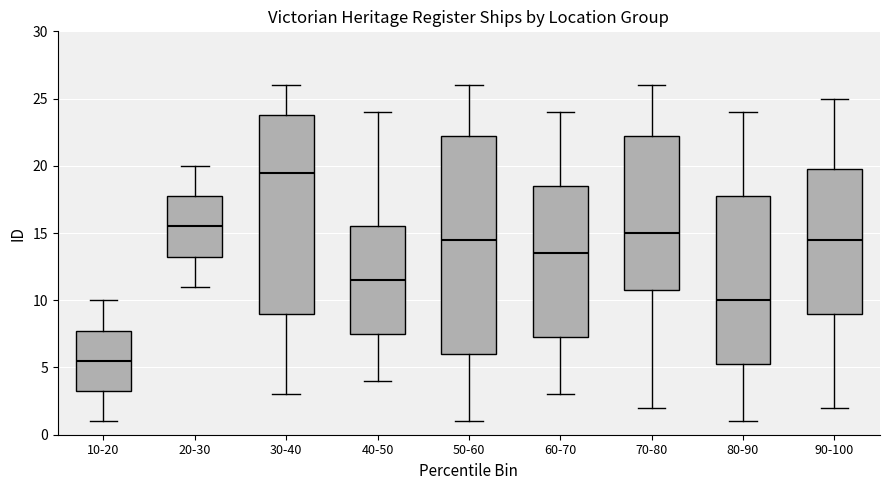

Where is the upper edge of the box for 40-50 on the y-axis? The values are not printed on the chart, so give them approximately, as read against the axis.

15.5